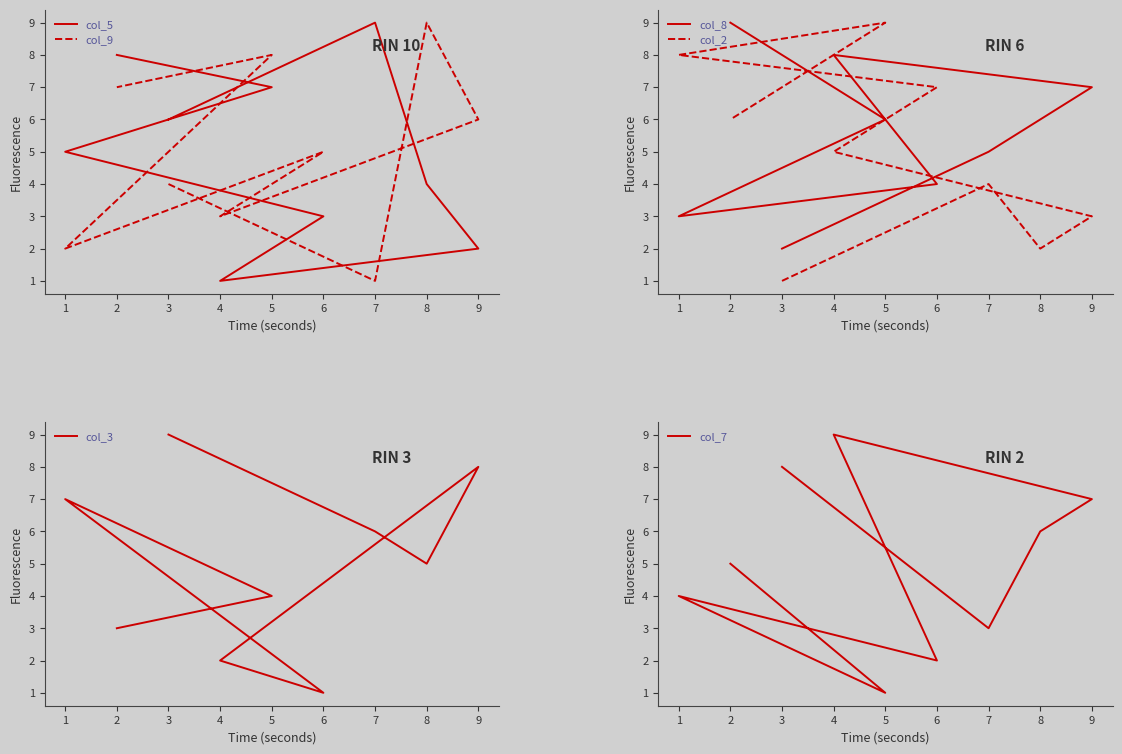

How many lines are shown in the chart?

6